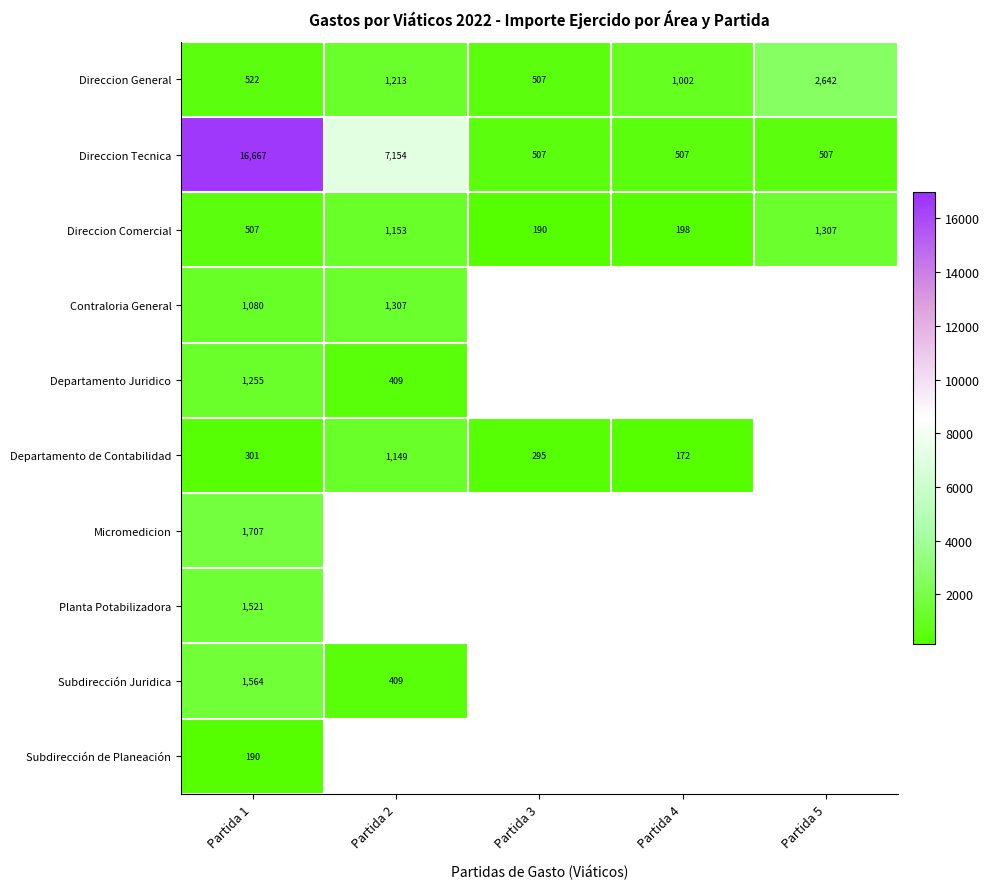

The Departamento de Contabilidad series shows 1810.8 at Partida 2. True or false?

False